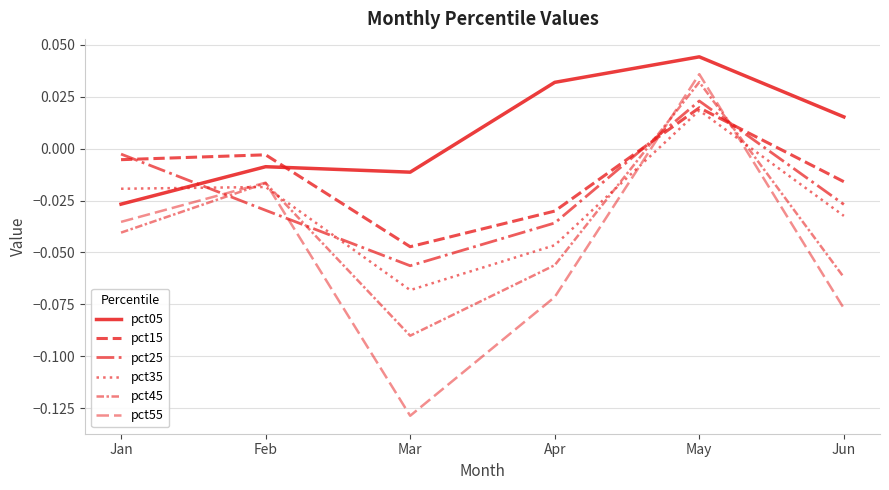

Reading left to right, list all the values displayed in this chart.

pct05: Jan=-0.0	Feb=-0.0	Mar=-0.0	Apr=0.0	May=0.0	Jun=0.0
pct15: Jan=-0.0	Feb=-0.0	Mar=-0.0	Apr=-0.0	May=0.0	Jun=-0.0
pct25: Jan=-0.0	Feb=-0.0	Mar=-0.1	Apr=-0.0	May=0.0	Jun=-0.0
pct35: Jan=-0.0	Feb=-0.0	Mar=-0.1	Apr=-0.0	May=0.0	Jun=-0.0
pct45: Jan=-0.0	Feb=-0.0	Mar=-0.1	Apr=-0.1	May=0.0	Jun=-0.1
pct55: Jan=-0.0	Feb=-0.0	Mar=-0.1	Apr=-0.1	May=0.0	Jun=-0.1